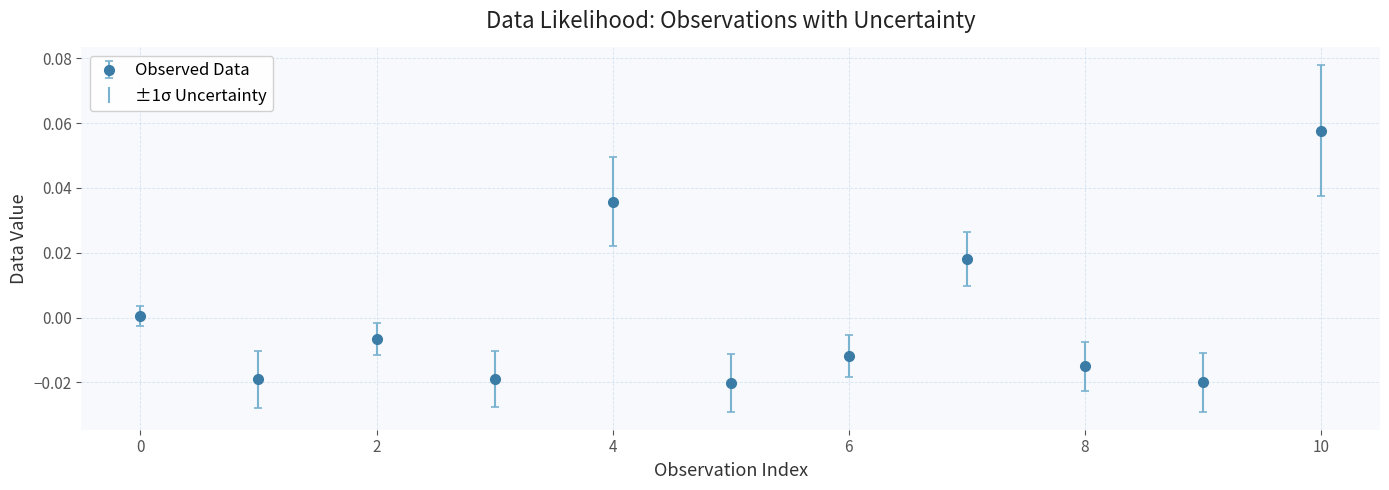

True or false: there are more than 1 points higher than both neighbors.

True